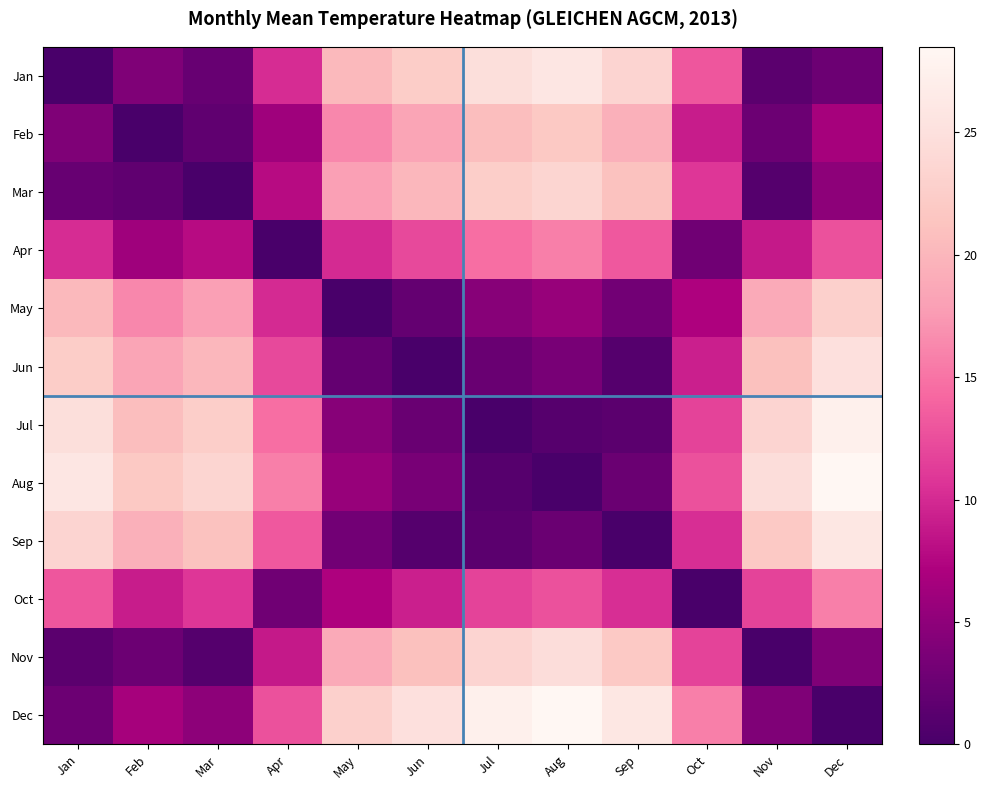

What is the total value across all series at May?

129.0